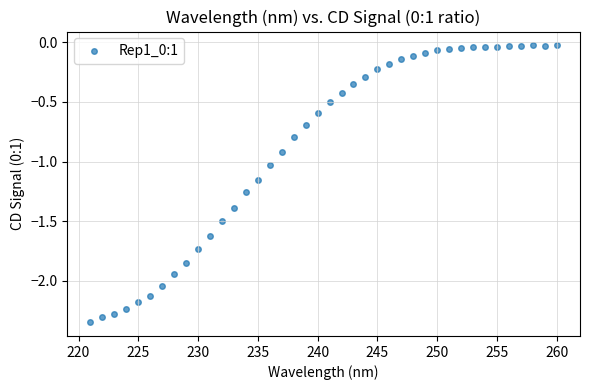

What is the range of Y values (max minus min)?

2.3